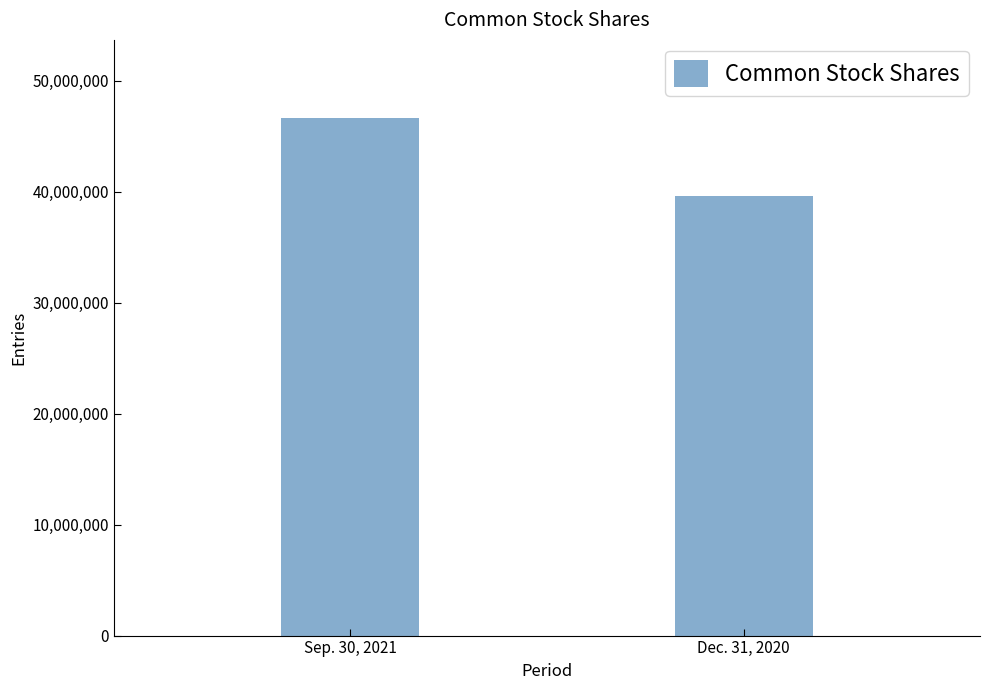

Where is the data nearest to the value 43133555?

Dec. 31, 2020